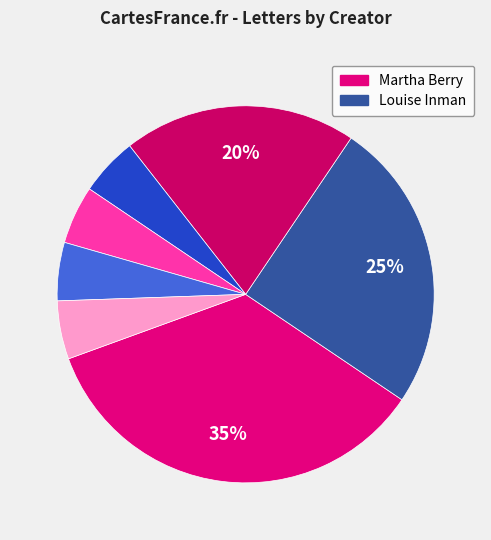

Rank the categories by value from lowest to highest.

Clarence M. Leemon, Dorothy Farr, Tarleton Collier, The Berry Schools, Louise Reese Inman, Louise Inman, Martha Berry